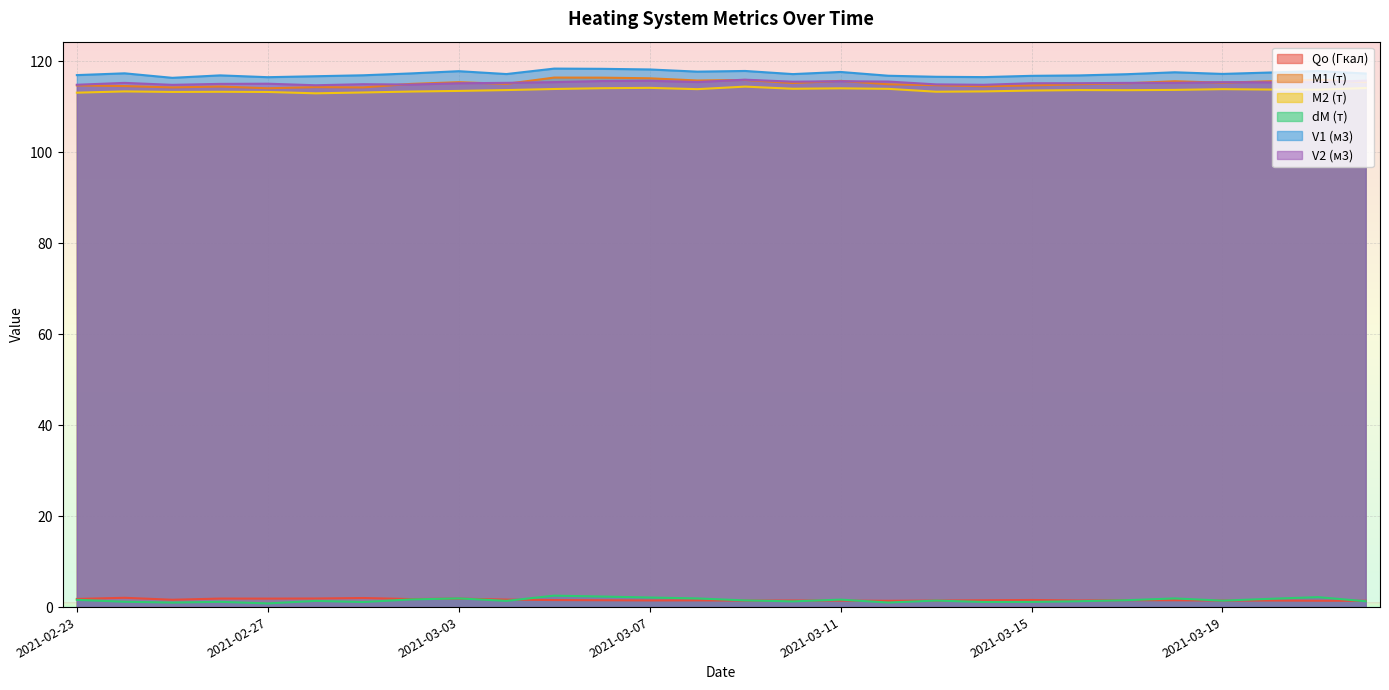

In M2 (т), how many points are lower than both neighbors (excluding endpoints)?

7